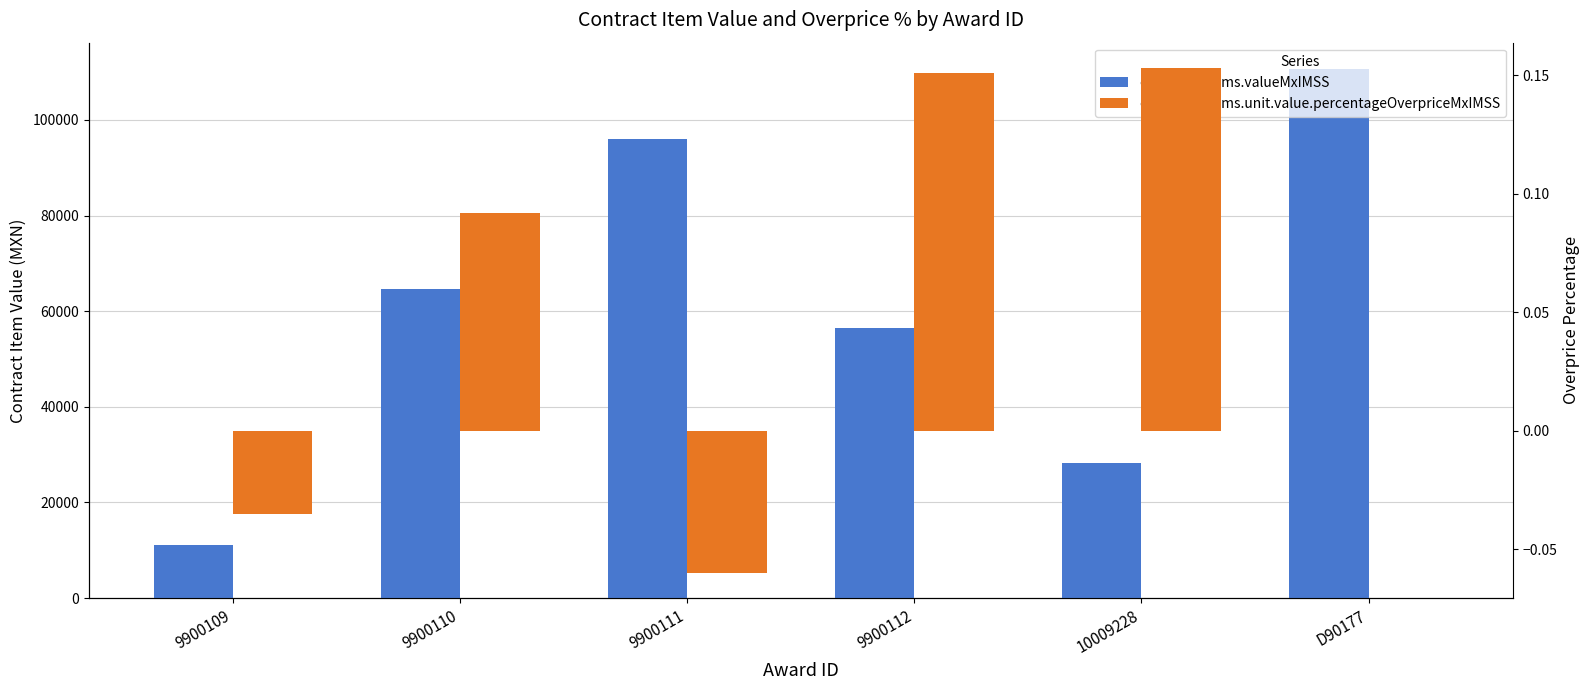

How many data points does each series have?

6